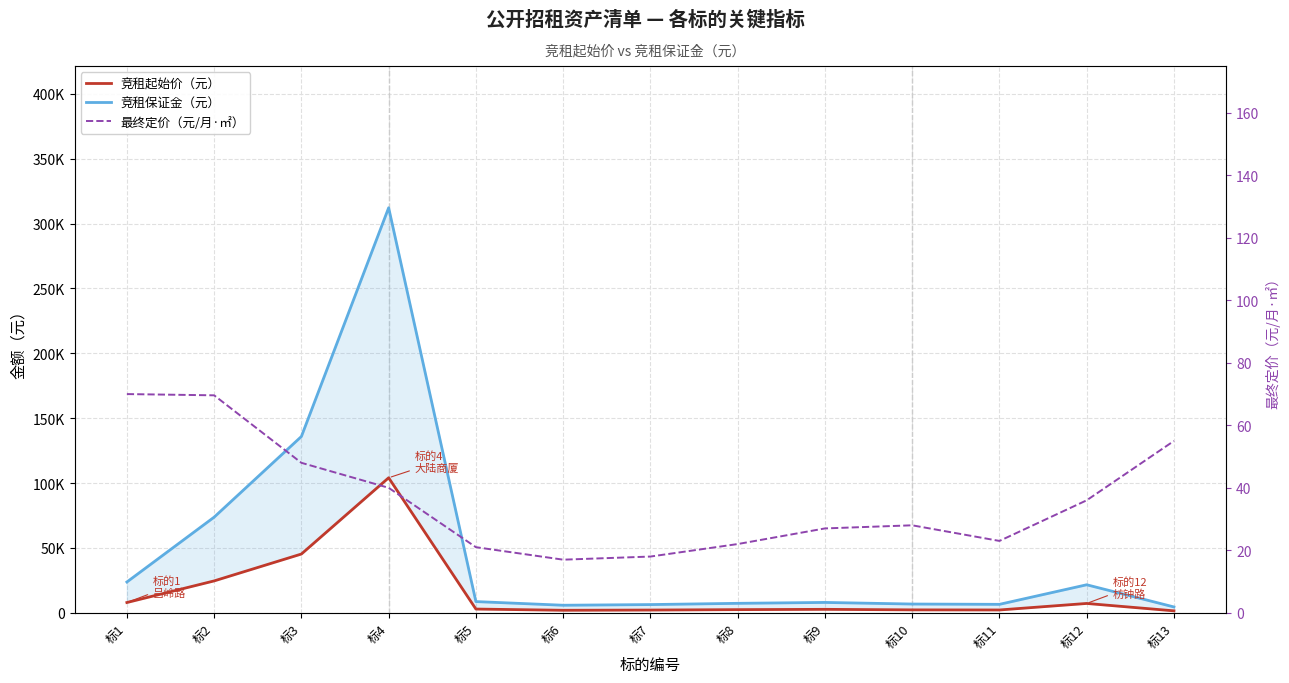

Count the number of data series in this chart.

3